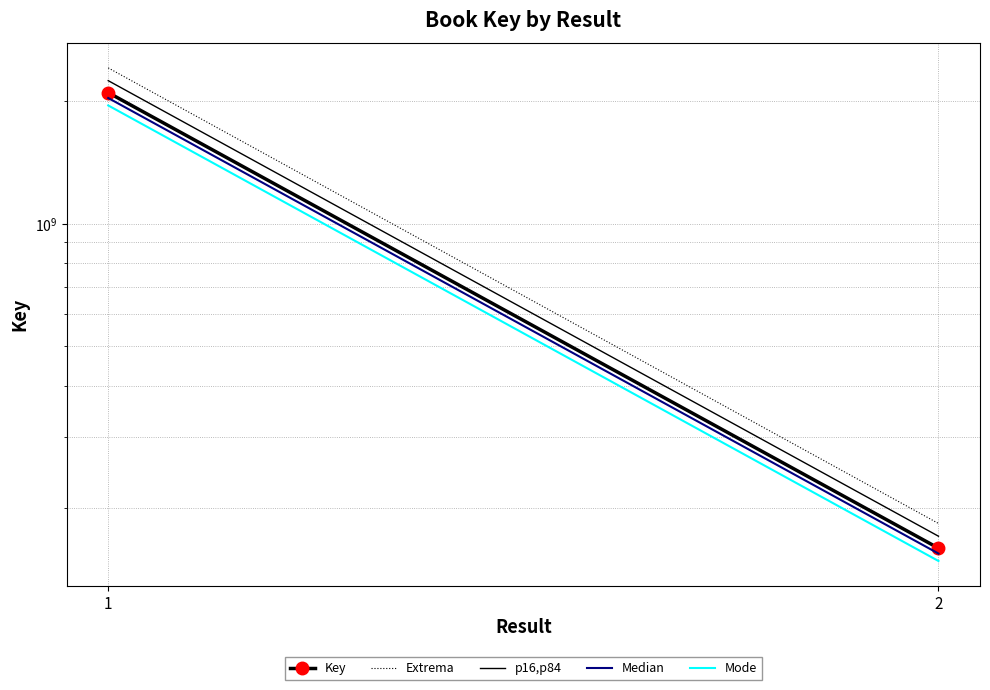

True or false: Median has a value of 2036366337.8 at 1.

True